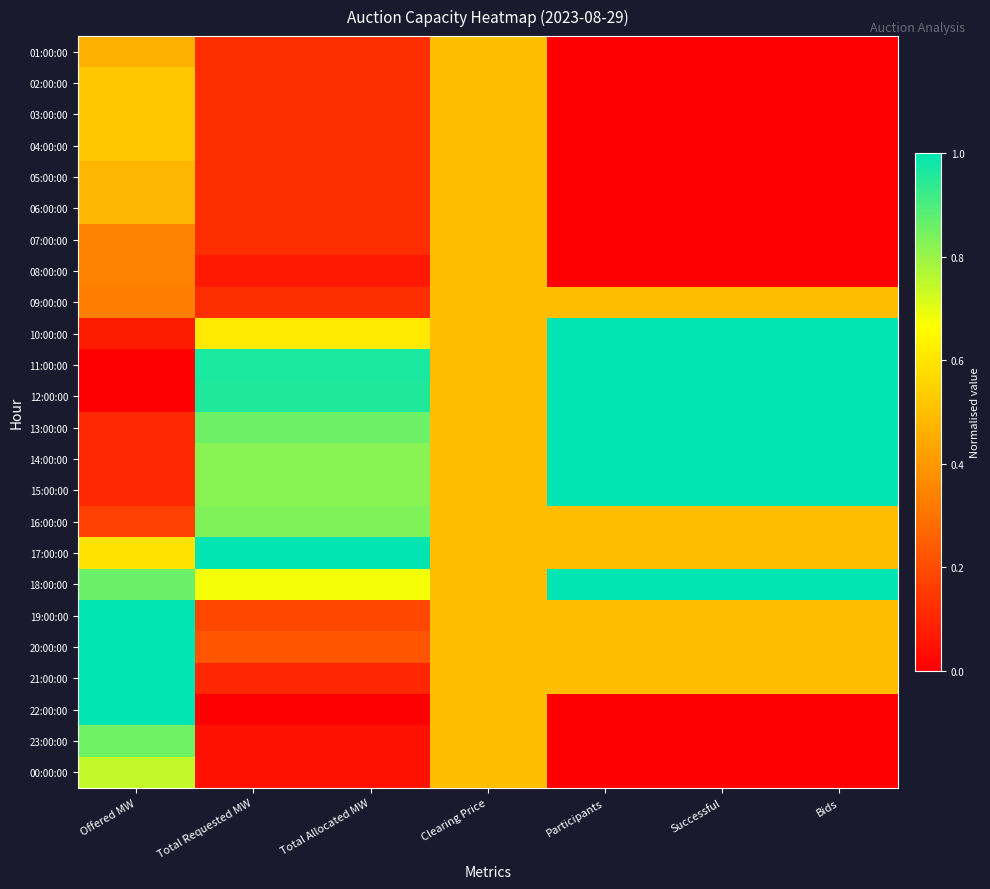

At which category is the sum across all series the highest?

Clearing Price